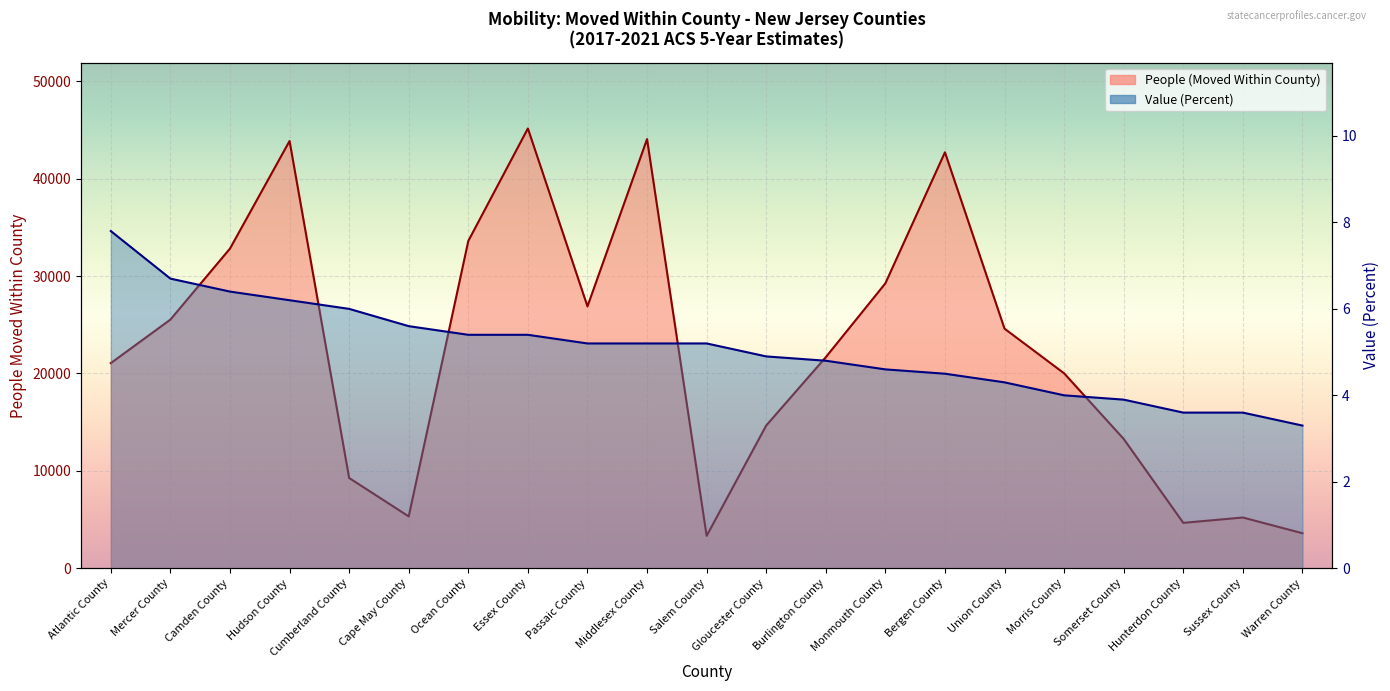

Reading left to right, extract all data points from this chart.

People (Moved Within County): Atlantic County=21062.0	Mercer County=25533.0	Camden County=32826.0	Hudson County=43875.0	Cumberland County=9265.0	Cape May County=5319.0	Ocean County=33611.0	Essex County=45163.0	Passaic County=26890.0	Middlesex County=44068.0	Salem County=3321.0	Gloucester County=14654.0	Burlington County=21671.0	Monmouth County=29257.0	Bergen County=42716.0	Union County=24601.0	Morris County=20015.0	Somerset County=13278.0	Hunterdon County=4657.0	Sussex County=5205.0	Warren County=3590.0
Value (Percent): Atlantic County=7.8	Mercer County=6.7	Camden County=6.4	Hudson County=6.2	Cumberland County=6.0	Cape May County=5.6	Ocean County=5.4	Essex County=5.4	Passaic County=5.2	Middlesex County=5.2	Salem County=5.2	Gloucester County=4.9	Burlington County=4.8	Monmouth County=4.6	Bergen County=4.5	Union County=4.3	Morris County=4.0	Somerset County=3.9	Hunterdon County=3.6	Sussex County=3.6	Warren County=3.3